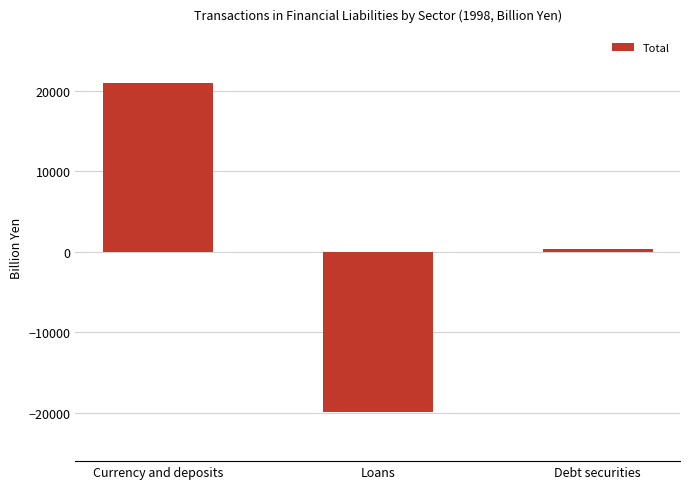

What is the value of the 1st bar from the left?

21006.5